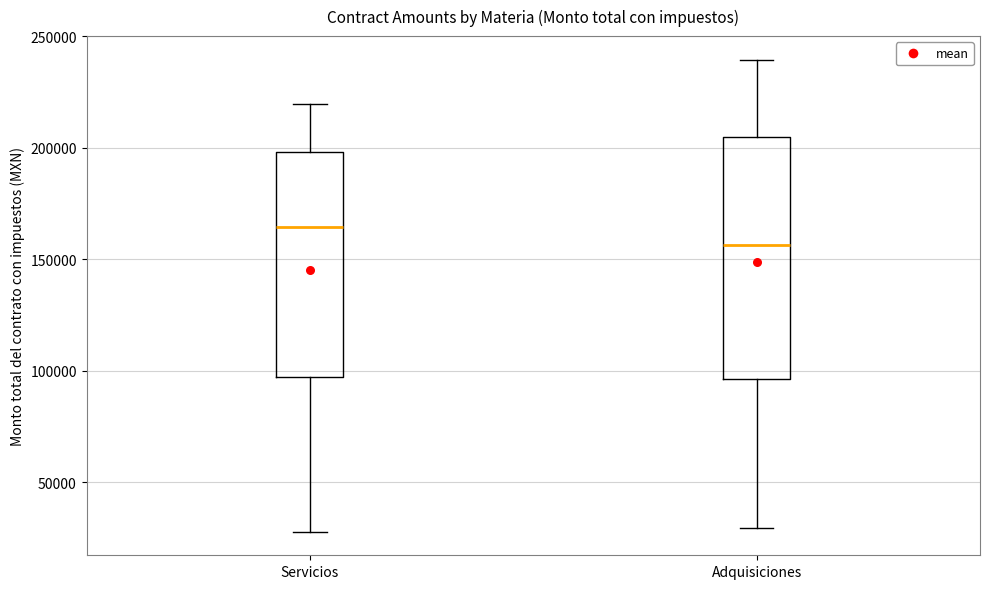

Comparing the boxes themselves (not the whiskers), which one is the tallest?

Adquisiciones